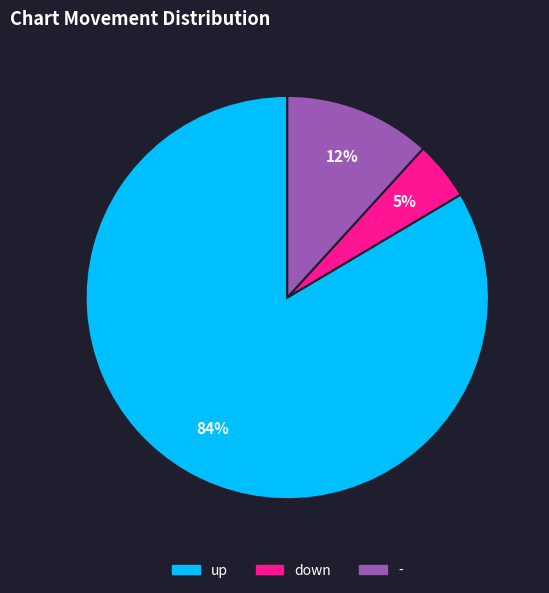

True or false: up accounts for 92% of the total.

False